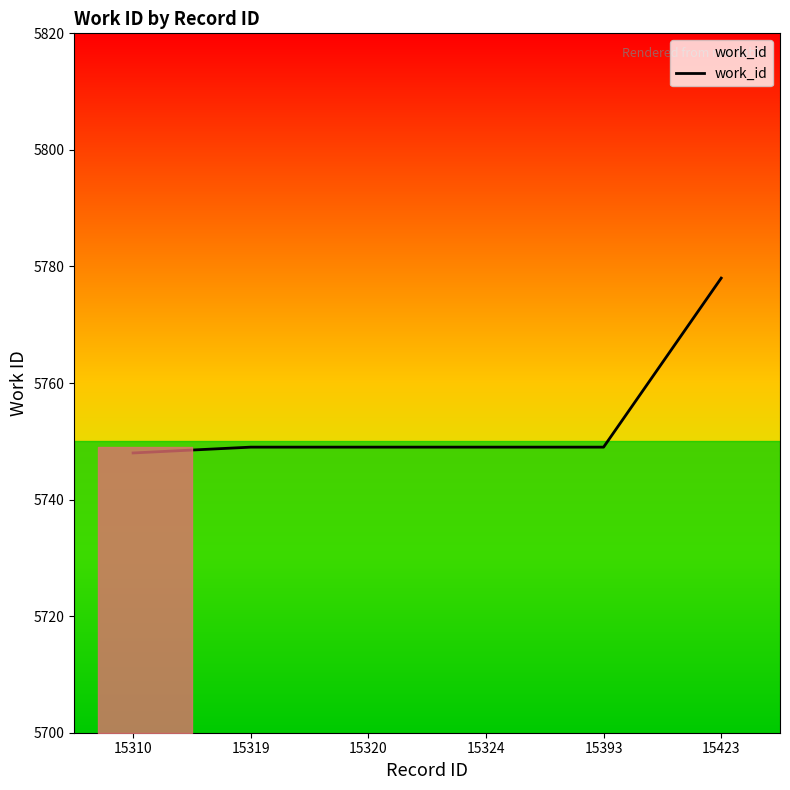

Is it true that the value at 15319 is 5749?

True